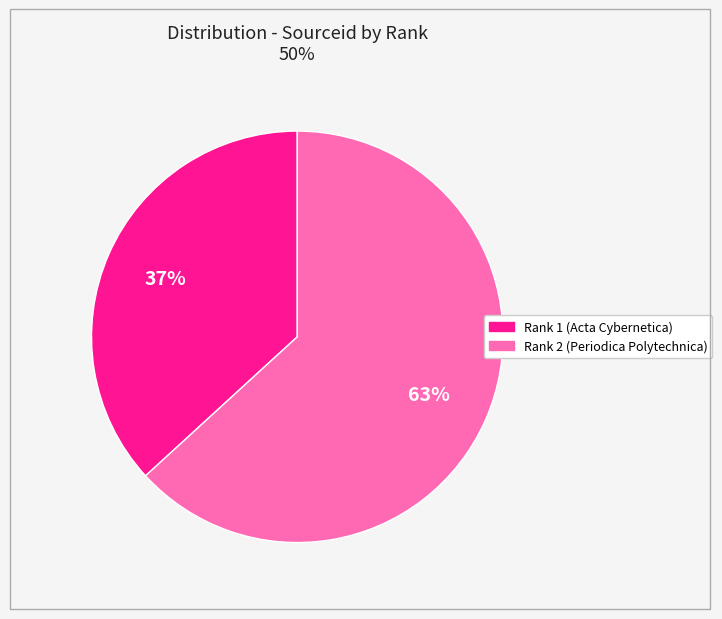

Which category accounts for the majority?

Rank 2 (Periodica Polytechnica)